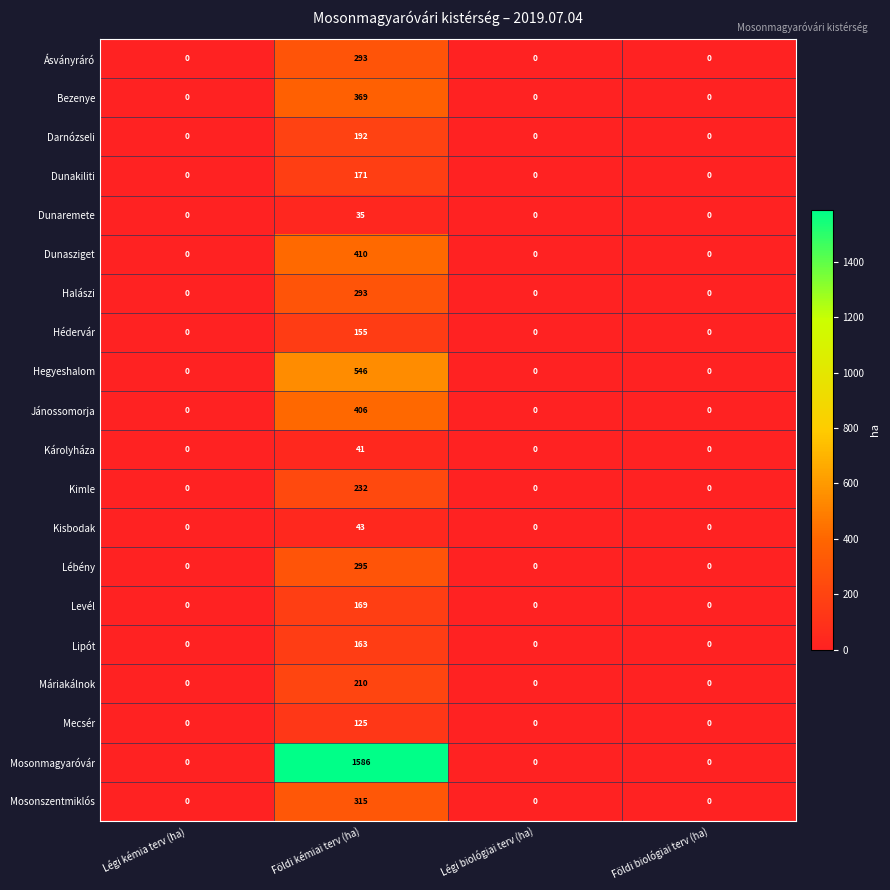

What is the difference between the Mosonmagyaróvár values at Légi kémia terv (ha) and Földi kémiai terv (ha)?

1586